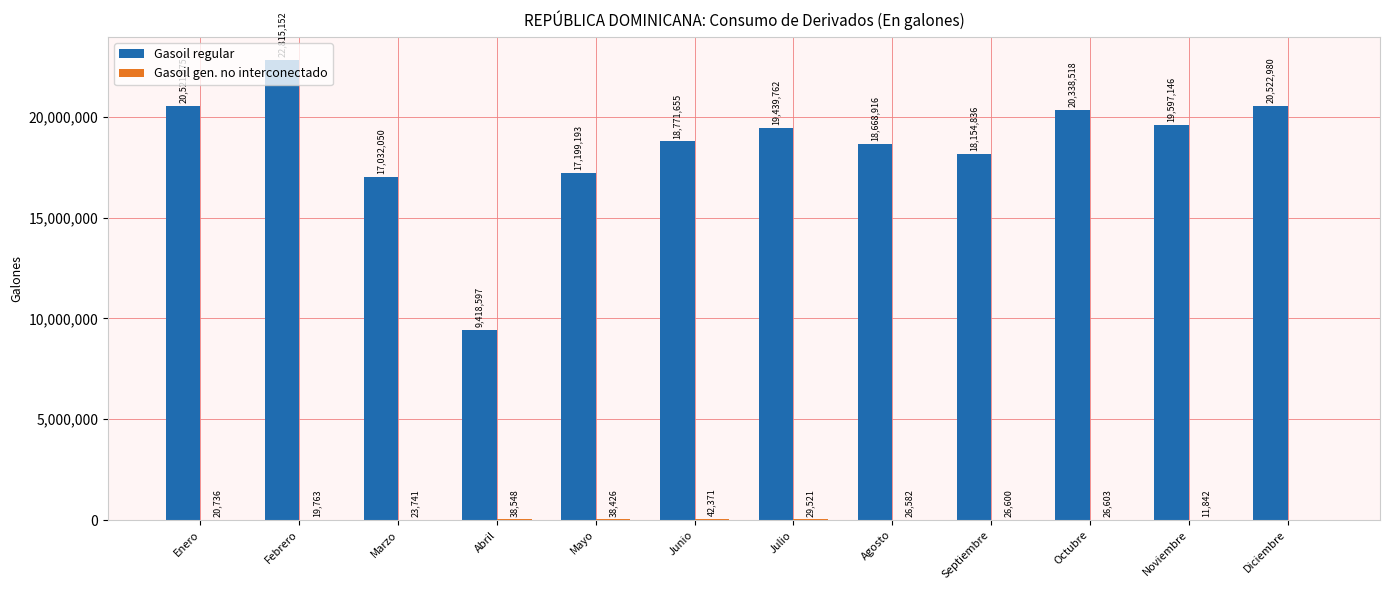

Which category has the highest value across all series?

Febrero